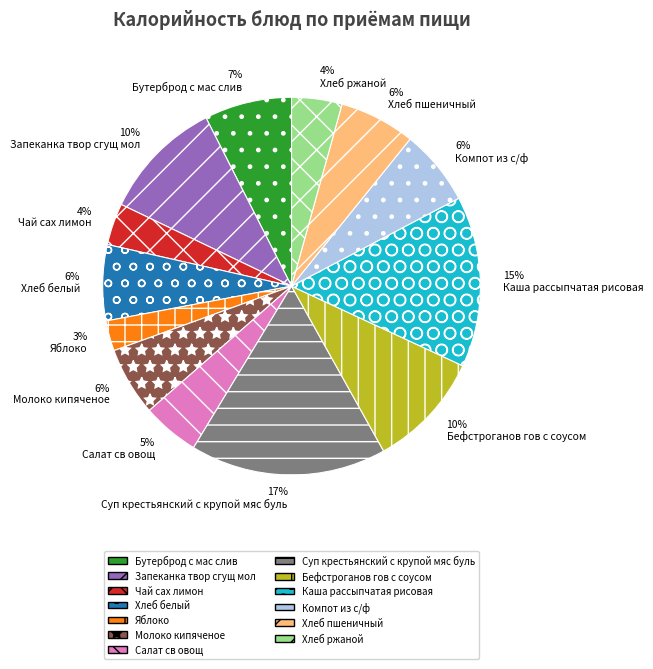

Is it true that 6% Молоко кипяченое is 18% of the pie?

False